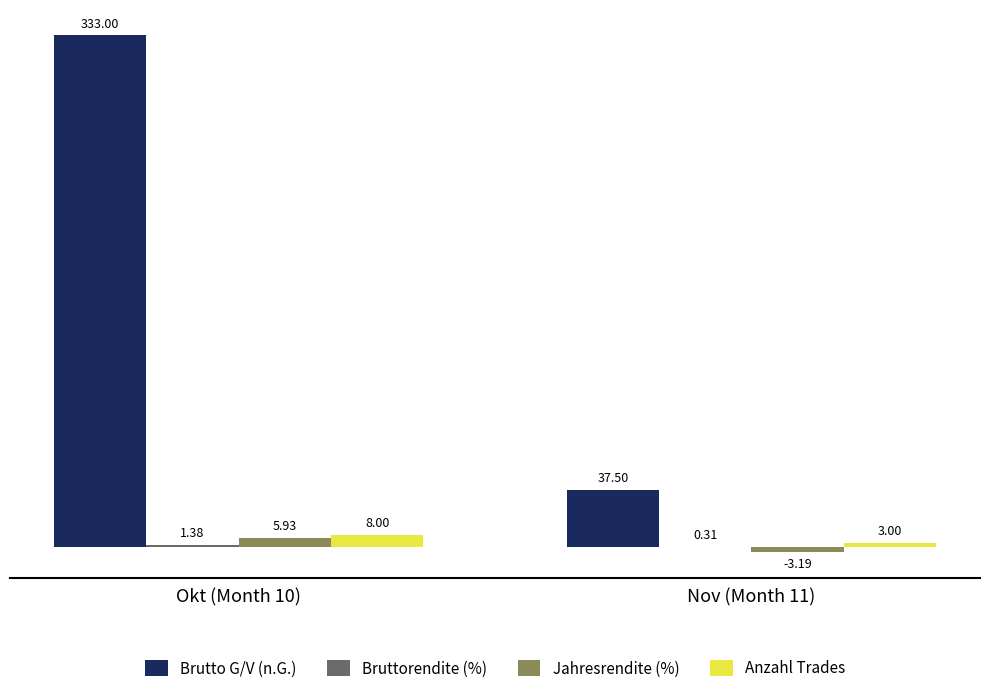

What is the maximum value for Anzahl Trades?

8.0